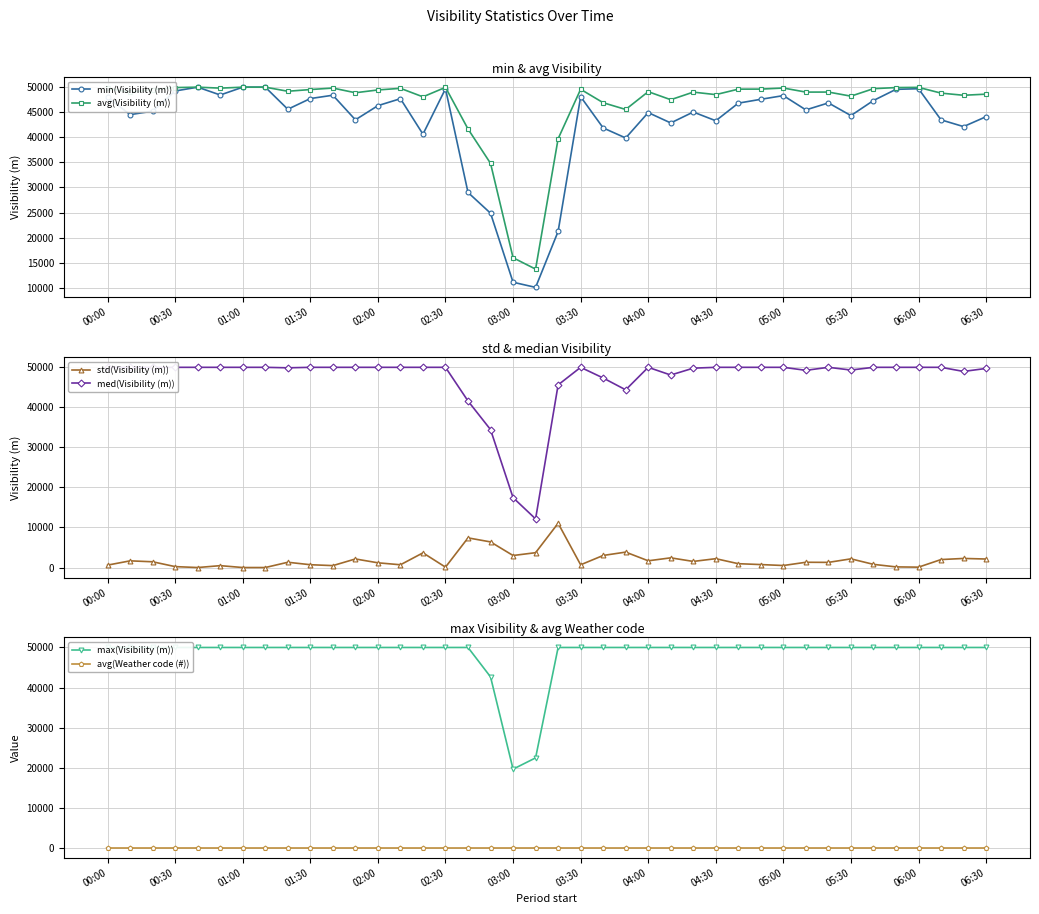

Reading left to right, transcribe all the data shown in this chart.

min(Visibility (m)): 47976	44523	45218	49243	50000	48440	50000	50000	45597	47731	48395	43488	46315	47704	40618	49685	28998	24859	11092	10067	21224	48107	41873	39866	44931	42864	45046	43303	46814	47582	48319	45467	46861	44335	47341	49566	49693	43482	42137	44115
avg(Visibility (m)): 49798	48970	49522	49924	50000	49809	50000	50000	49187	49526	49824	48887	49447	49770	48071	49968	41660	34802	15981	13710	39707	49581	46900	45554	49102	47499	49015	48514	49606	49614	49832	49018	49025	48210	49701	49921	49962	48814	48386	48608
std(Visibility (m)): 607	1669	1435	227	0	468	0	0	1316	703	479	2139	1180	689	3667	94	7404	6398	3002	3707	11056	682	3016	3850	1681	2420	1525	2208	958	739	504	1314	1286	2165	793	158	92	1988	2269	2125
med(Visibility (m)): 50000	50000	50000	50000	50000	50000	50000	50000	49880	50000	50000	50000	50000	50000	50000	50000	41587	34446	17451	12146	45610	50000	47336	44380	50000	48074	49793	50000	50000	50000	50000	49252	50000	49324	50000	50000	50000	50000	48974	49722
max(Visibility (m)): 50000	50000	50000	50000	50000	50000	50000	50000	50000	50000	50000	50000	50000	50000	50000	50000	50000	42656	19611	22428	50000	50000	50000	50000	50000	50000	50000	50000	50000	50000	50000	50000	50000	50000	50000	50000	50000	50000	50000	50000
avg(Weather code (#)): 0	0	0	0	0	0	0	0	0	0	0	0	0	0	0	0	0	0	0	0	0	0	0	0	0	0	0	0	0	0	0	0	0	0	0	0	0	0	0	0